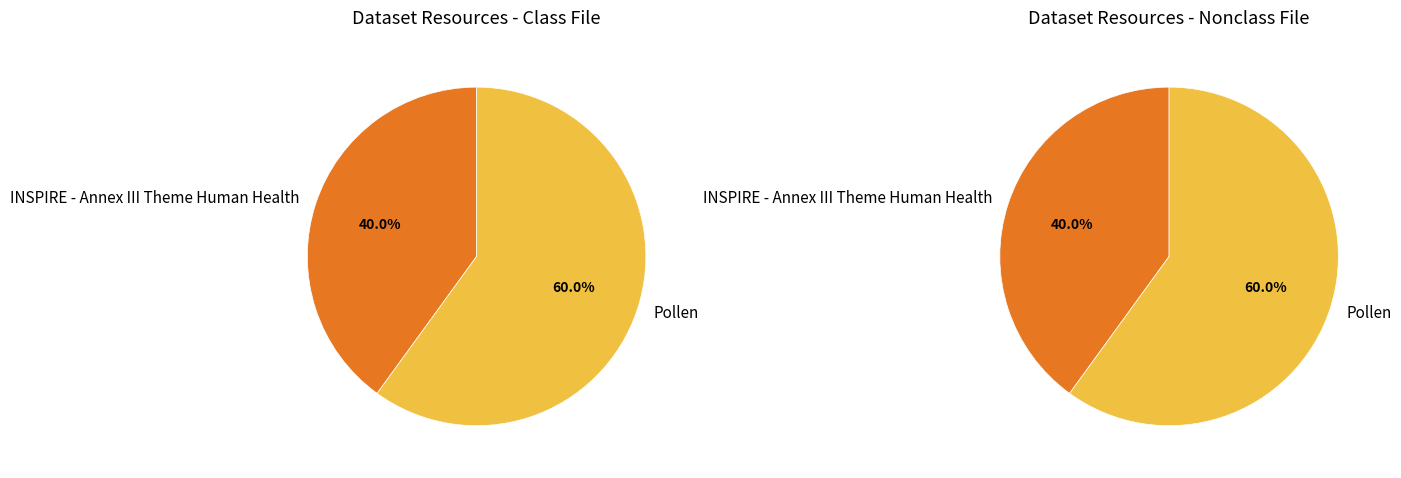

What percentage is NOT represented by Pollen?

40.0%